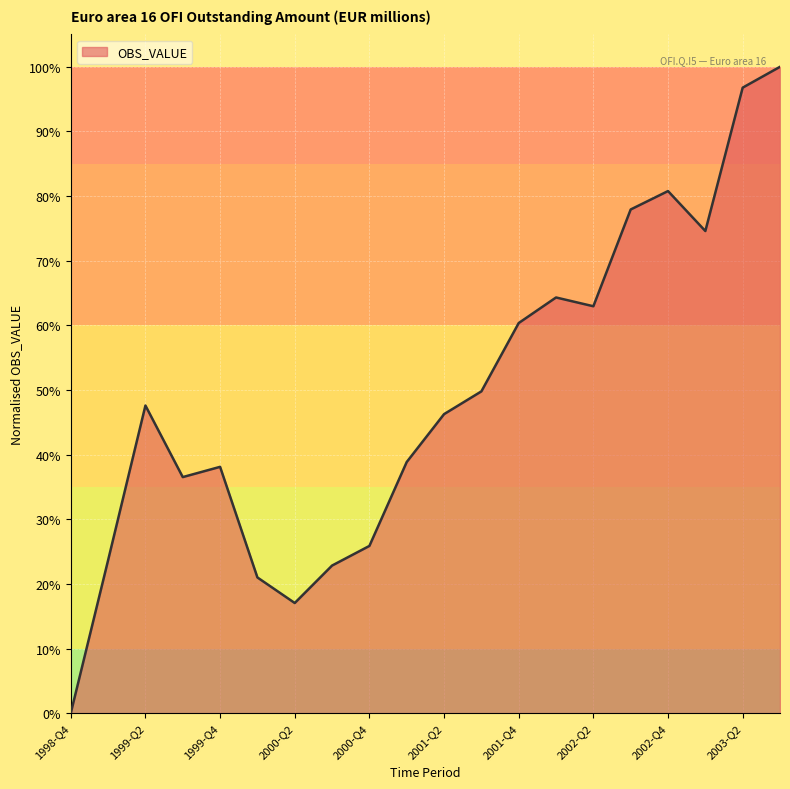

What is the value of the 15th point from the left?

0.6